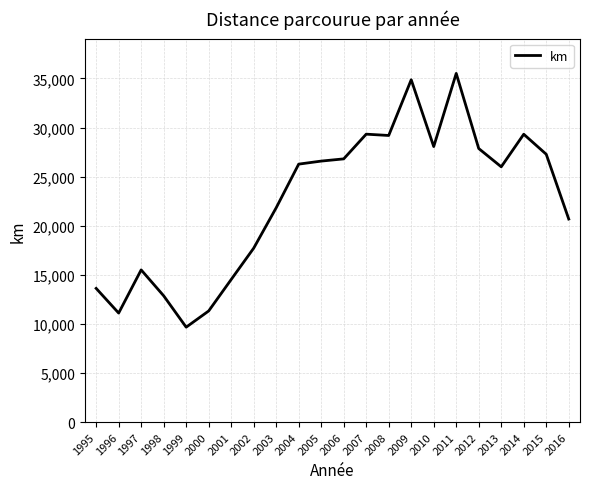

What is the change in value from 2005 to 2007?

+2743